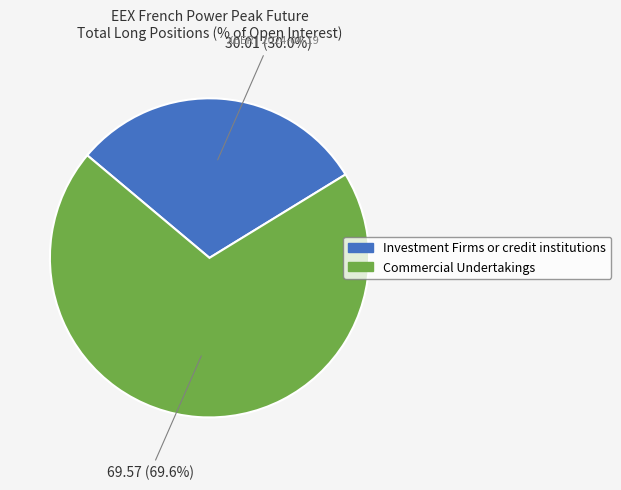

To the nearest percent, what portion does Investment Firms or credit institutions (Long) represent?

30%